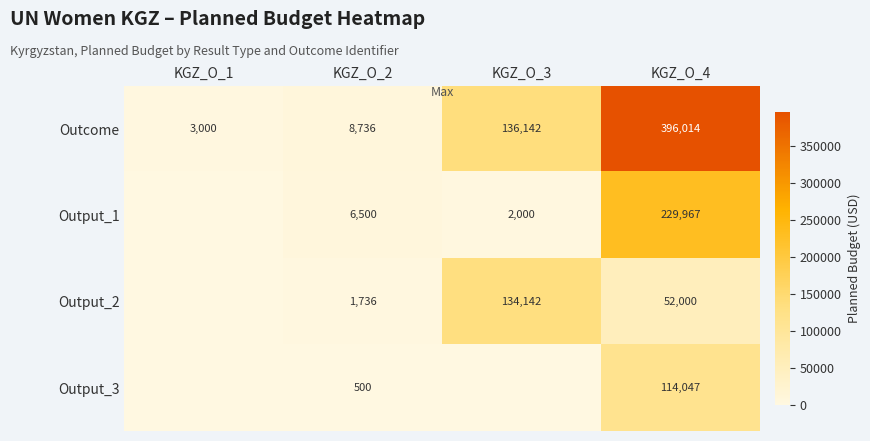

Is it true that Outcome equals 1395 at KGZ_O_1?

False